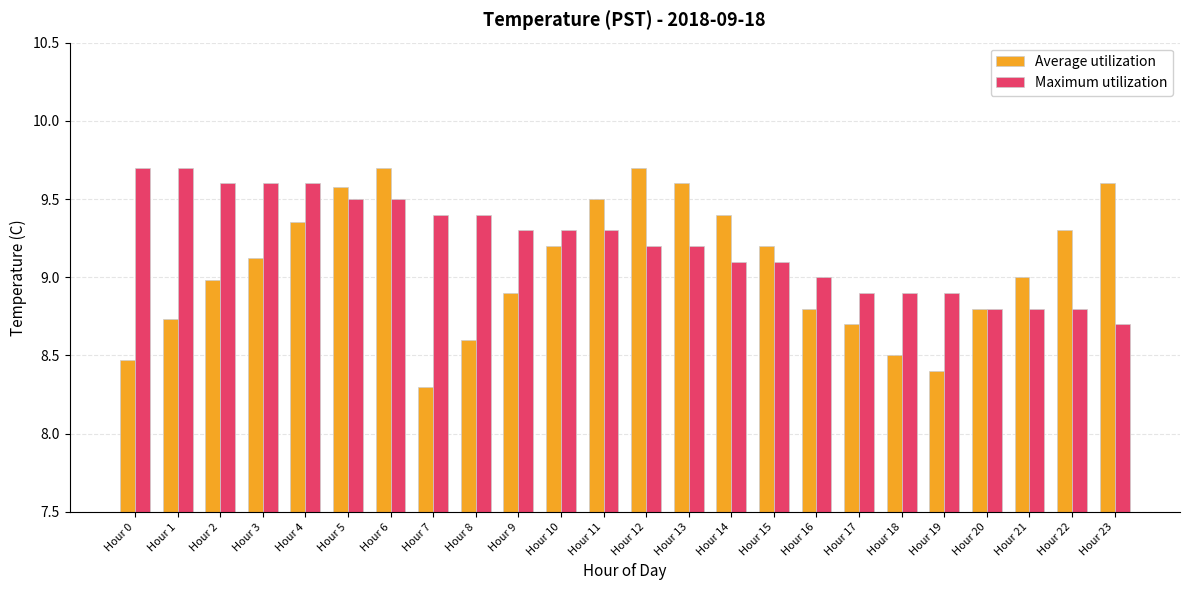

Which series has the widest spread of values?

Average utilization